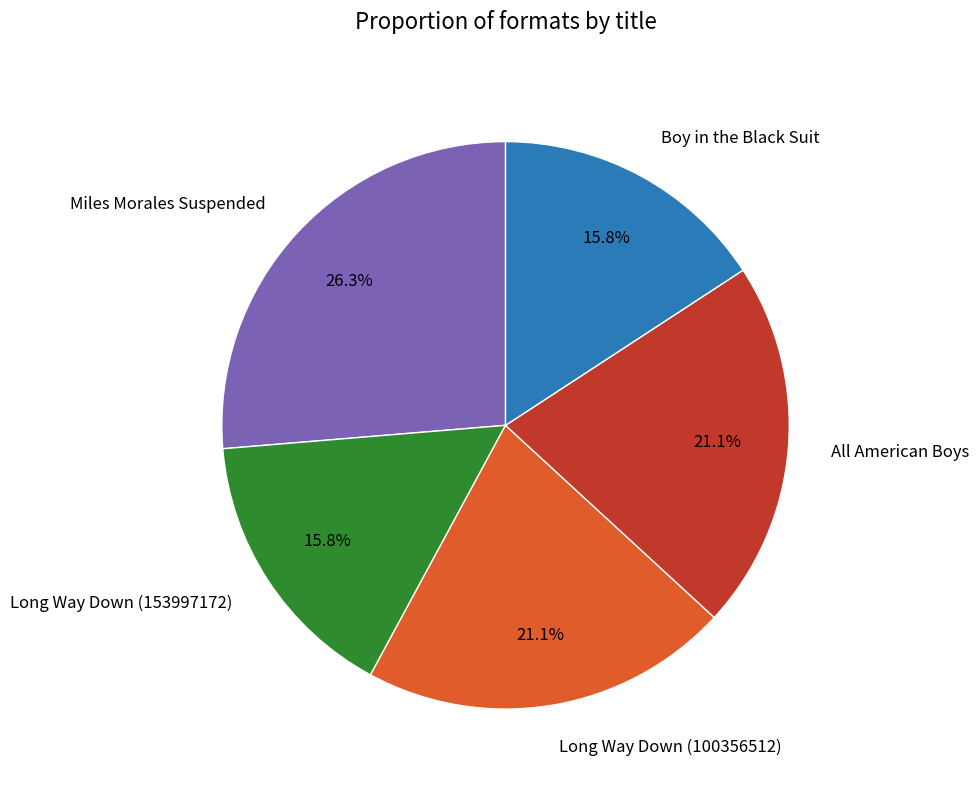

What is the ratio of the value at All American Boys to the value at Long Way Down (100356512)?

1.0